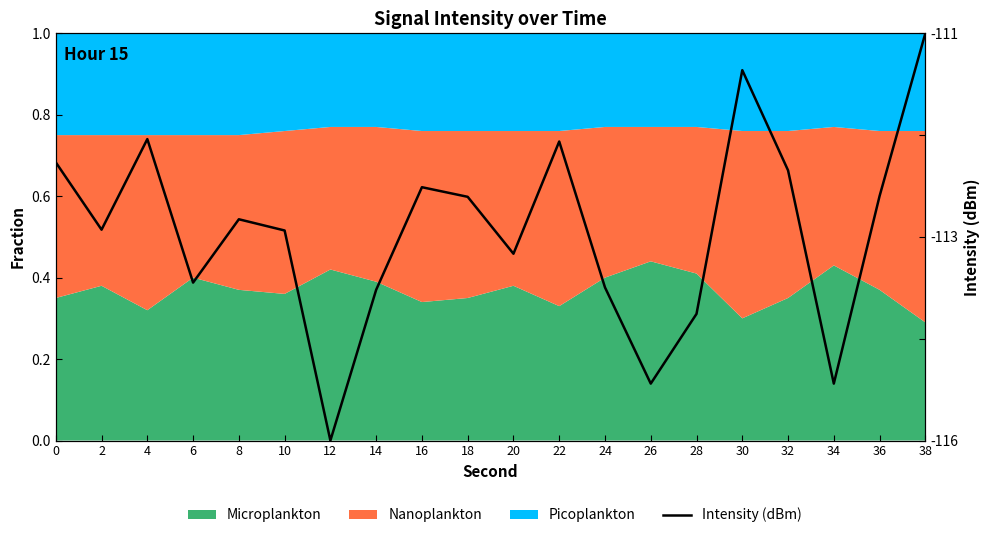

How many interior local valleys (lower than both neighbors) does the data have?

6